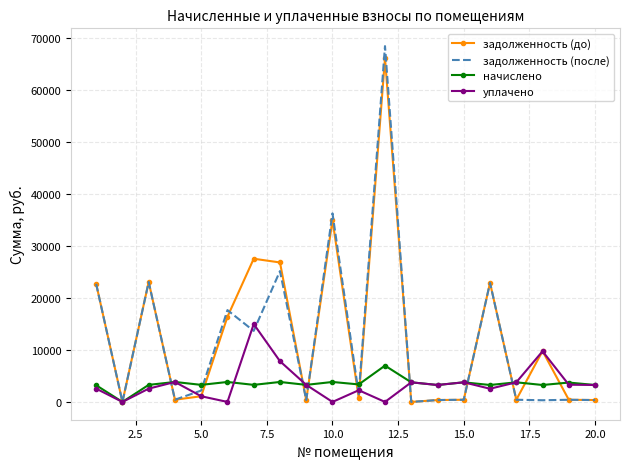

Rank the series by their maximum value, from highest to lowest.

задолженность (после), задолженность (до), уплачено, начислено